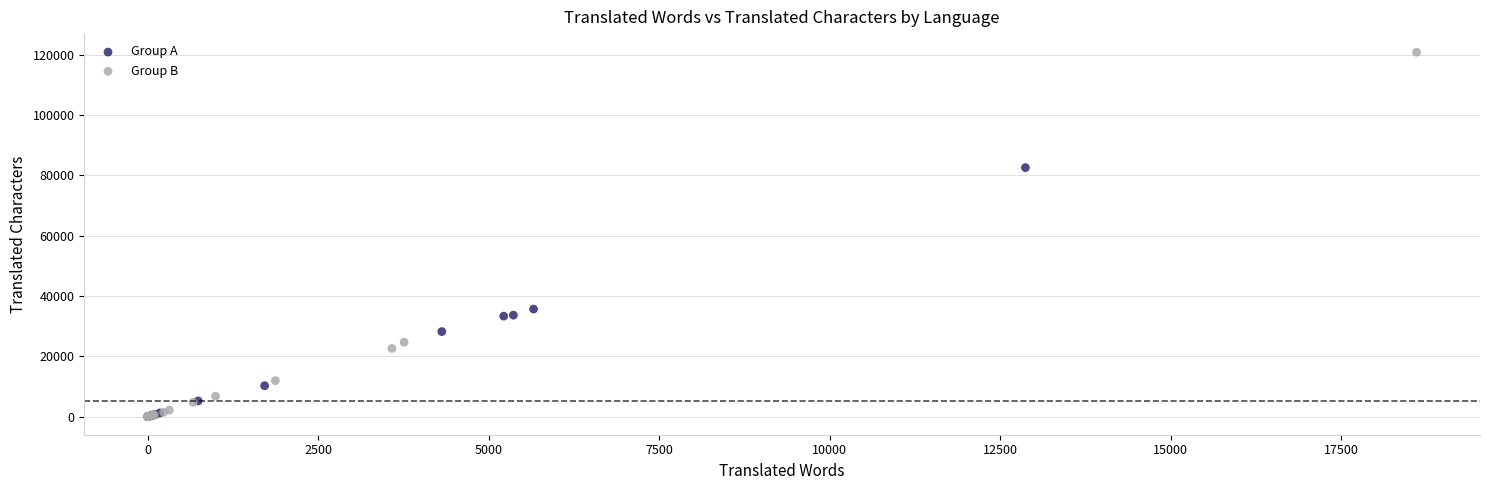

Which series contains the highest Y value?

Group B